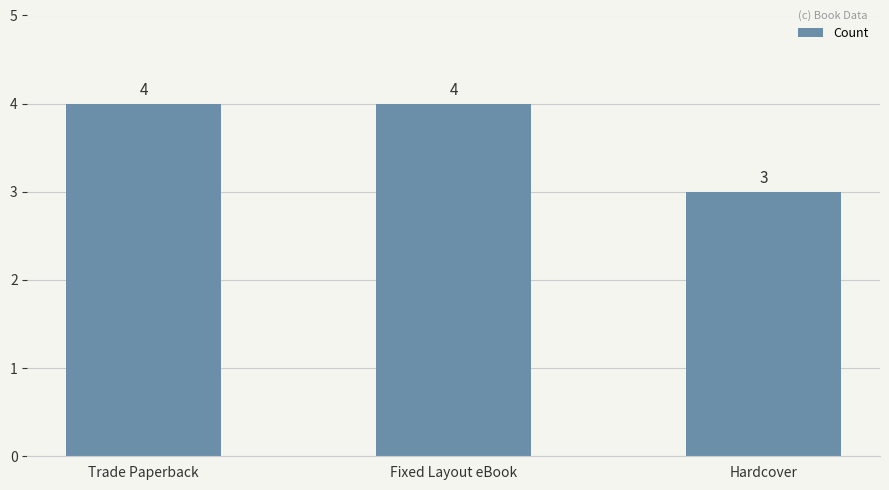

Does the chart contain any negative values?

No